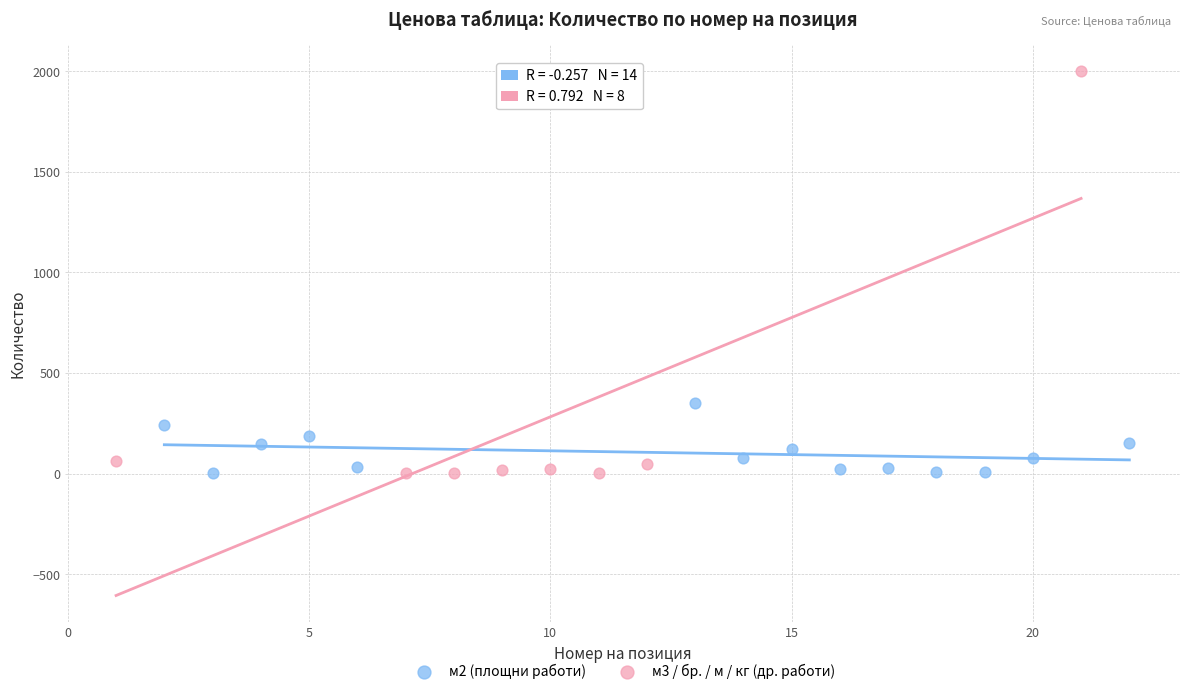

Which series has the largest Y range (max minus min)?

м3 / бр. / м / кг (др. работи)